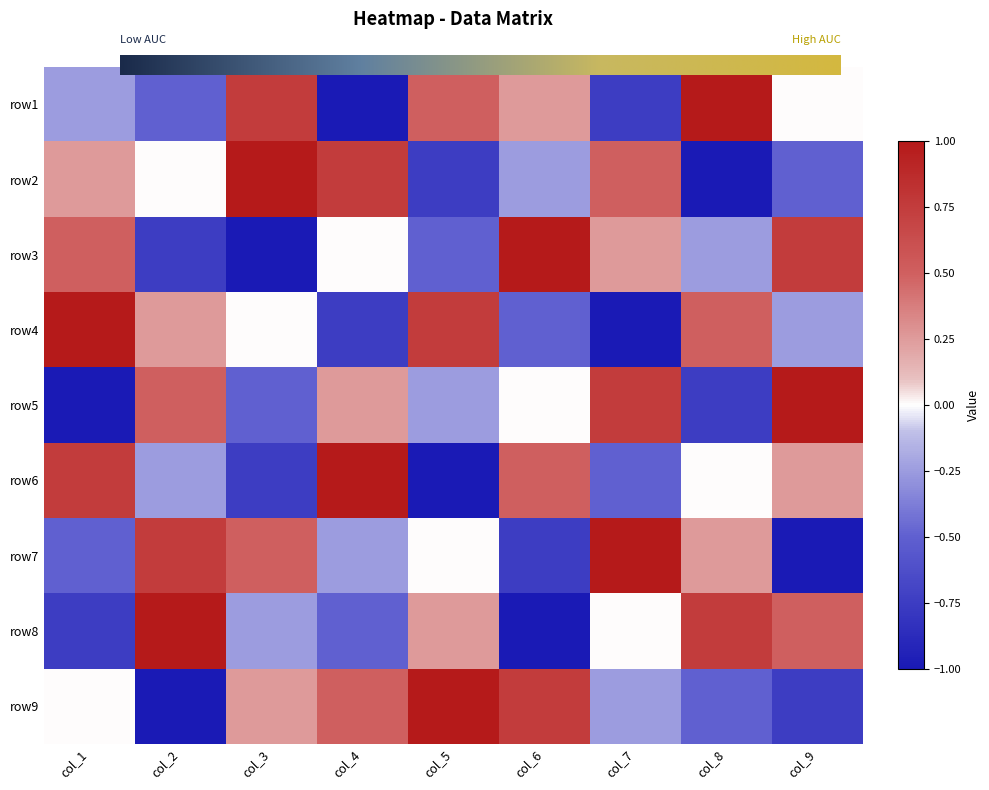

What is the difference between the maximum and minimum values in the row7 series?

2.0